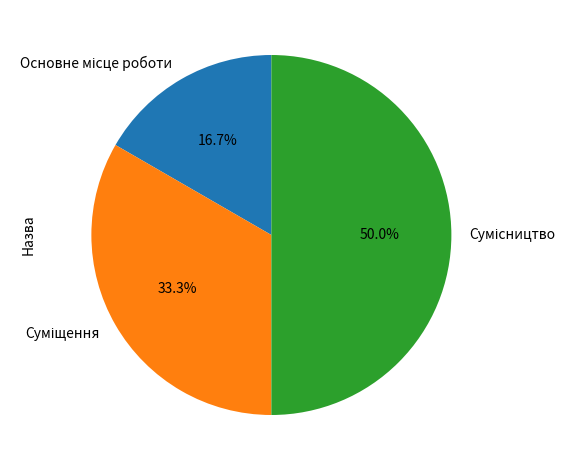

True or false: Основне місце роботи accounts for 17% of the total.

True